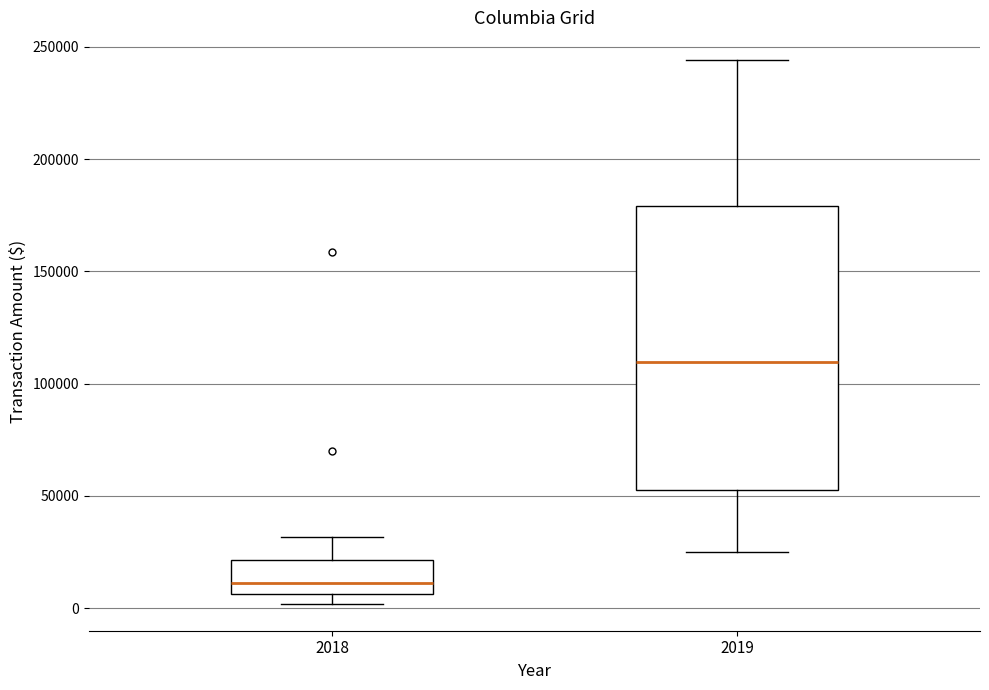

Which box's median line is the lowest?

2018